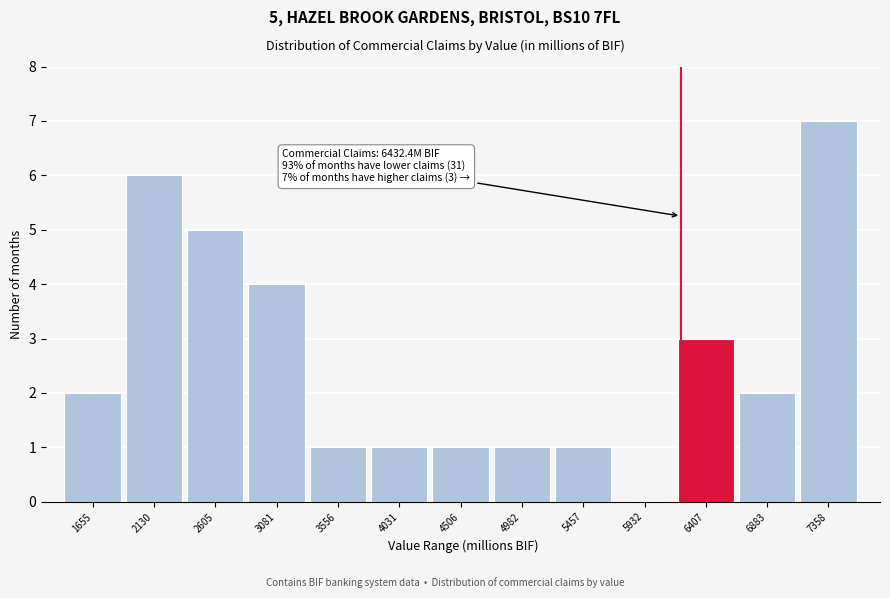

Reading left to right, extract all data points from this chart.

1655=2	2130=6	2605=5	3081=4	3556=1	4031=1	4506=1	4982=1	5457=1	5932=0	6407=3	6883=2	7358=7